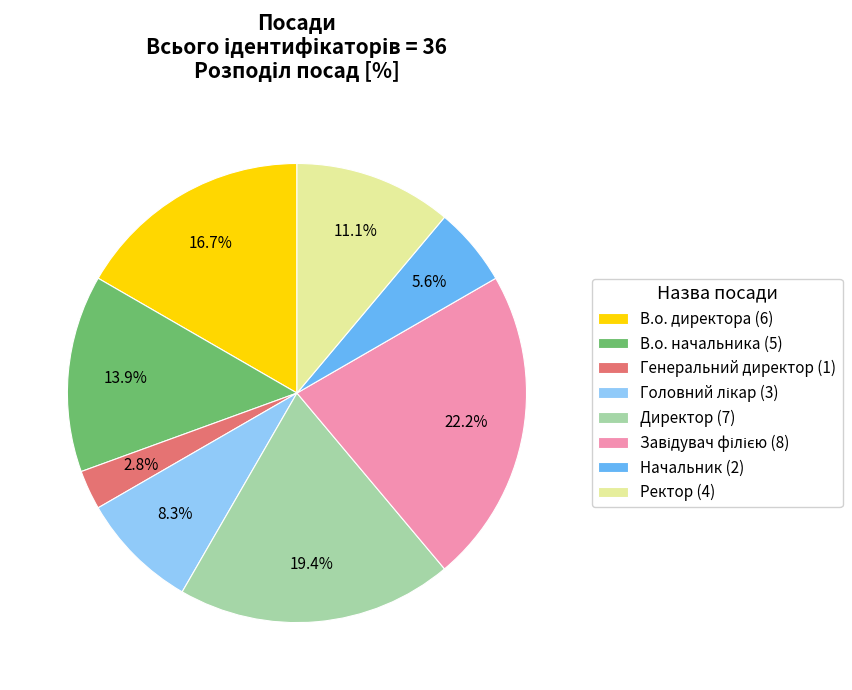

Does any single category account for the majority?

No